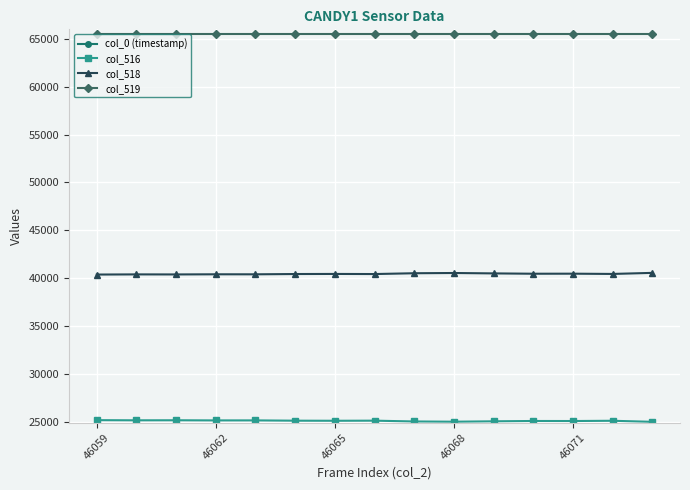

What is the maximum value for col_519?

65535